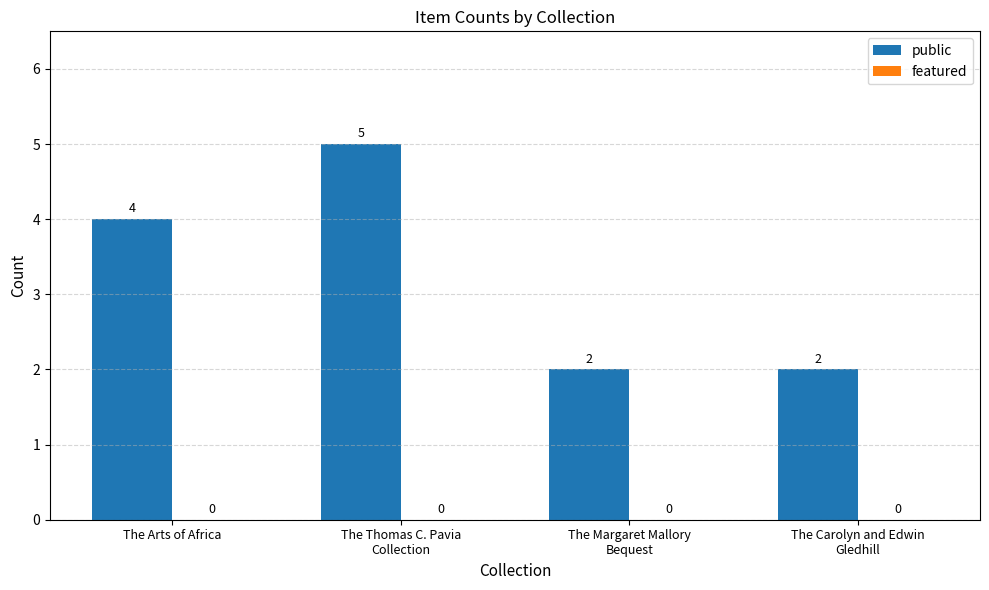

The chart shows a value of 6 at The Arts of Africa. True or false?

False